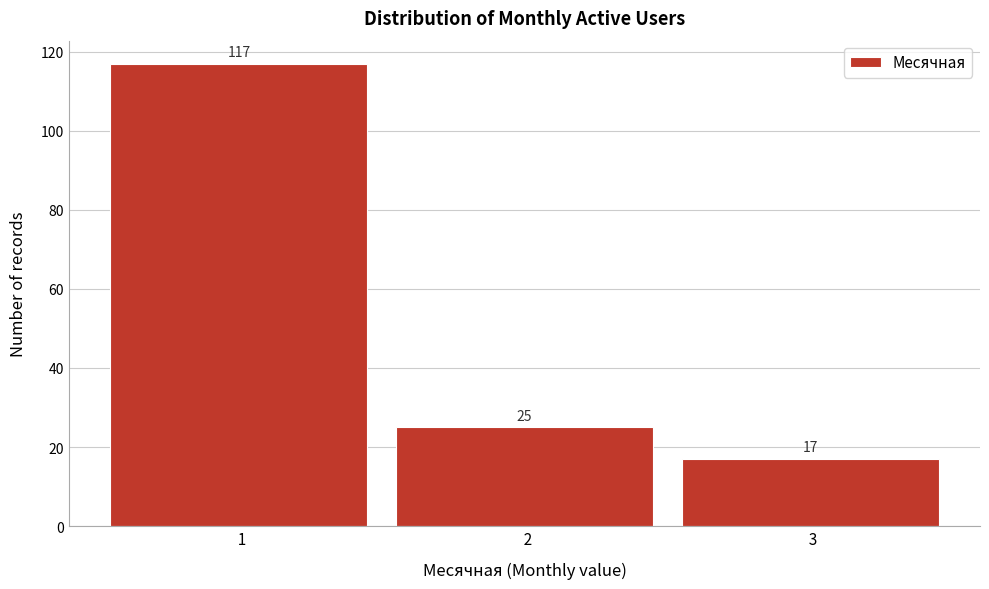

Reading left to right, list every bar in this chart as the range it spans on the x-axis followed by its height.

0.5 to 1.5: 117
1.5 to 2.5: 25
2.5 to 3.5: 17